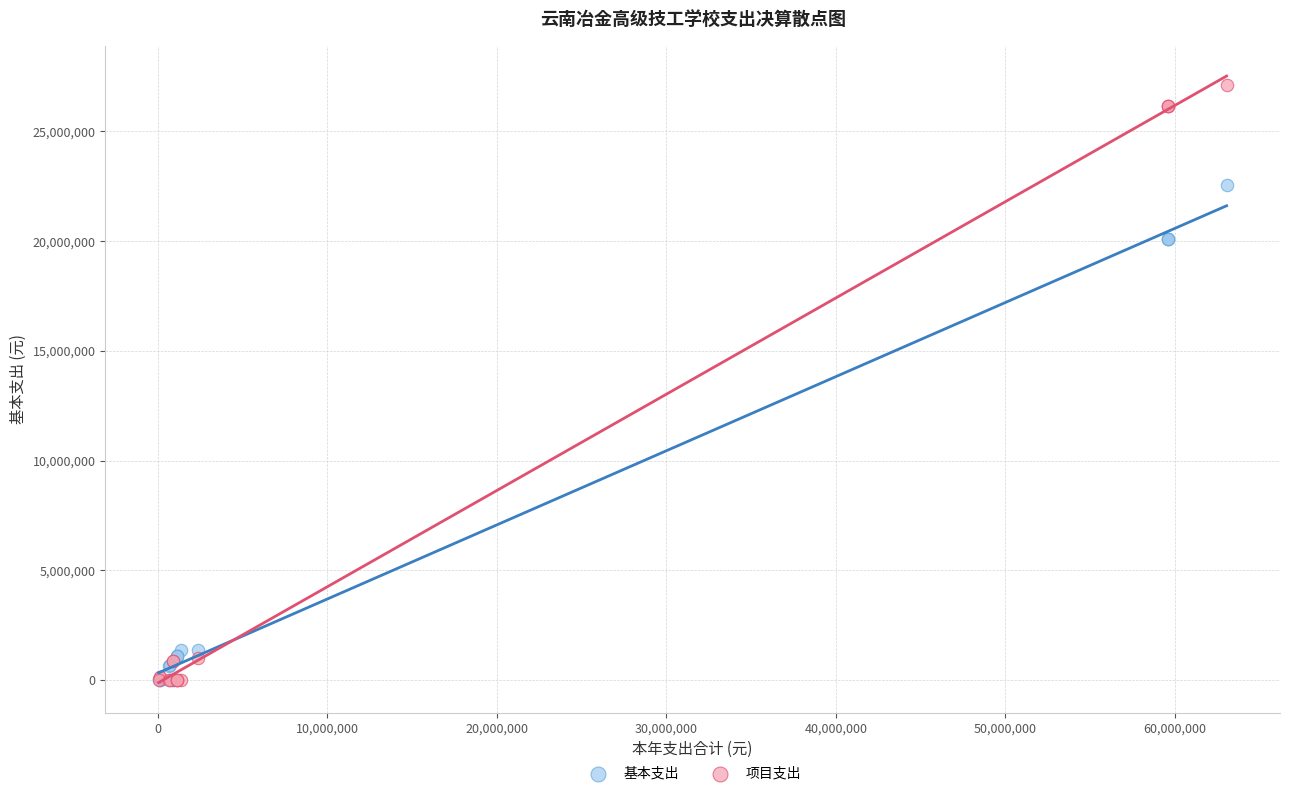

Which series has the widest spread of Y values?

项目支出